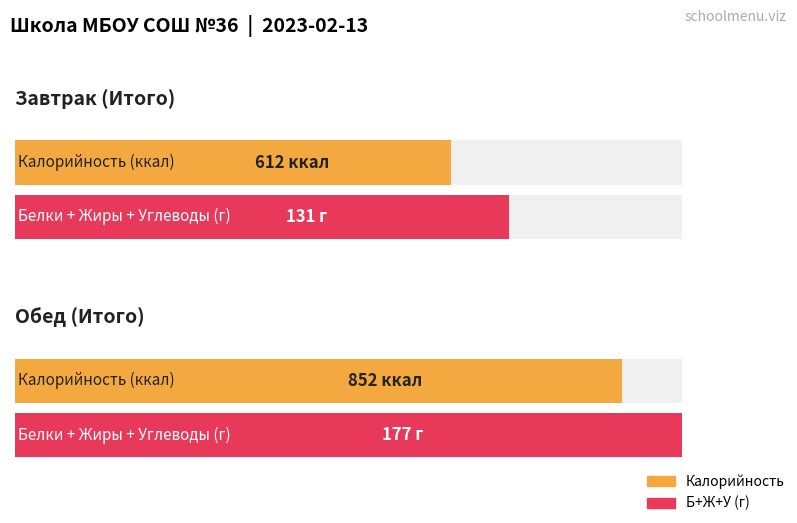

At how many categories does at least one series exceed 374?

2